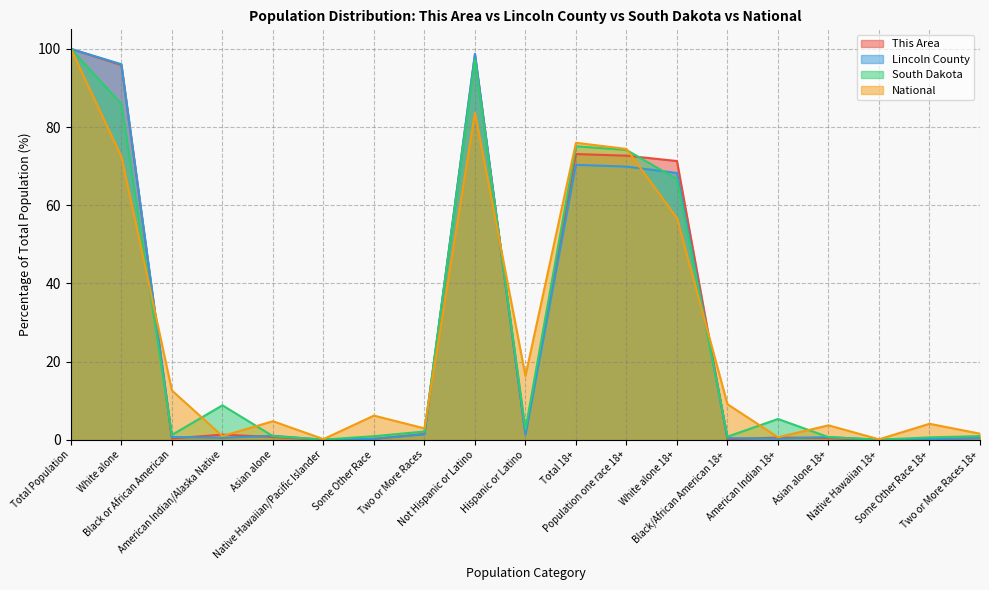

What is the difference between the highest and lowest values at Population one race 18+?

4.5